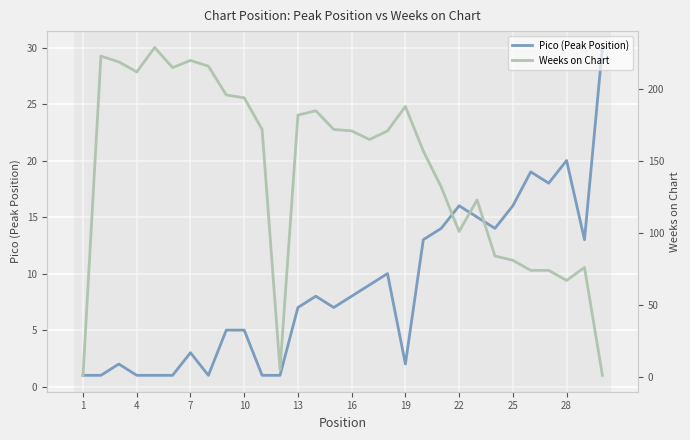

True or false: Pico (Peak Position) has a value of 20 at 28.

True